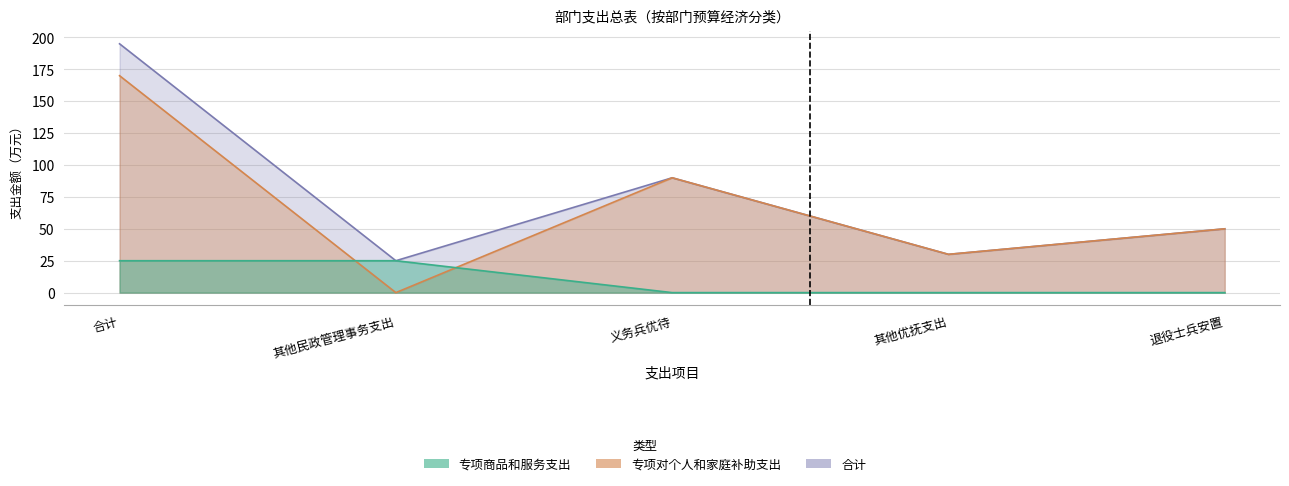

Reading left to right, what are all the values shown in this chart?

专项商品和服务支出: 25	25	0	0	0
专项对个人和家庭补助支出: 170	0	90	30	50
合计: 195	25	90	30	50